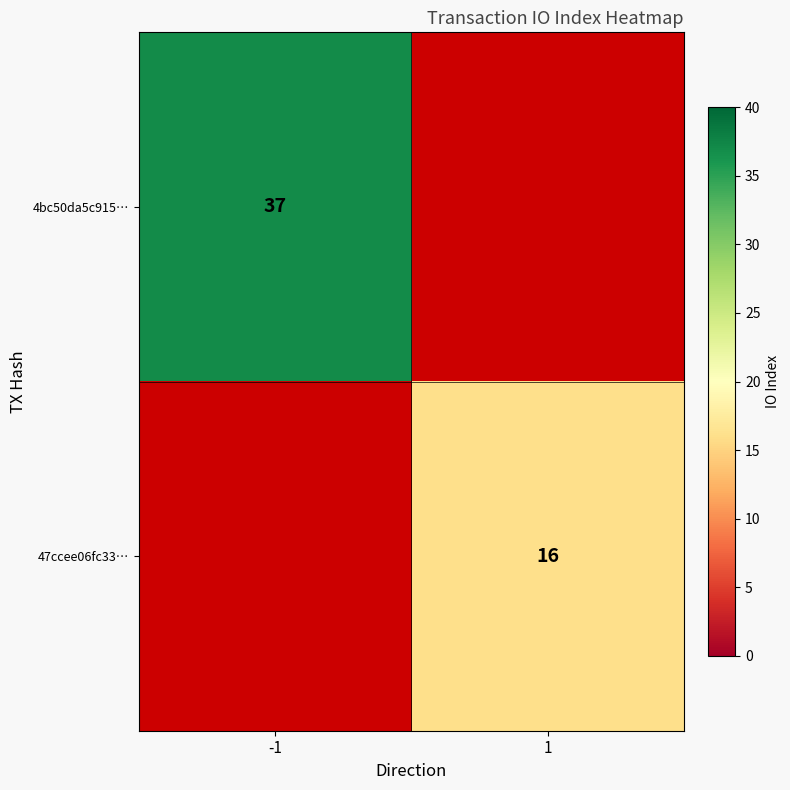

Is the value of 4bc50da5c915… at -1 greater than the value of 47ccee06fc33… at 1?

Yes